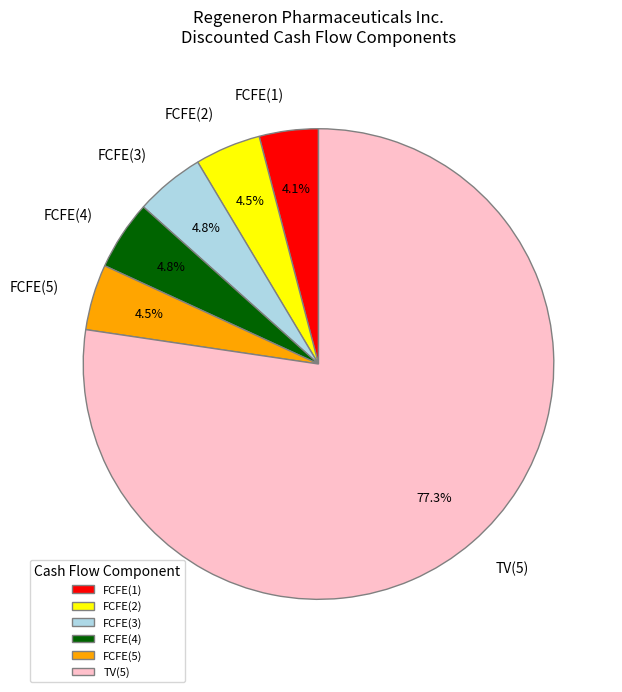

What percentage do TV(5) and FCFE(4) together represent?

82.1%